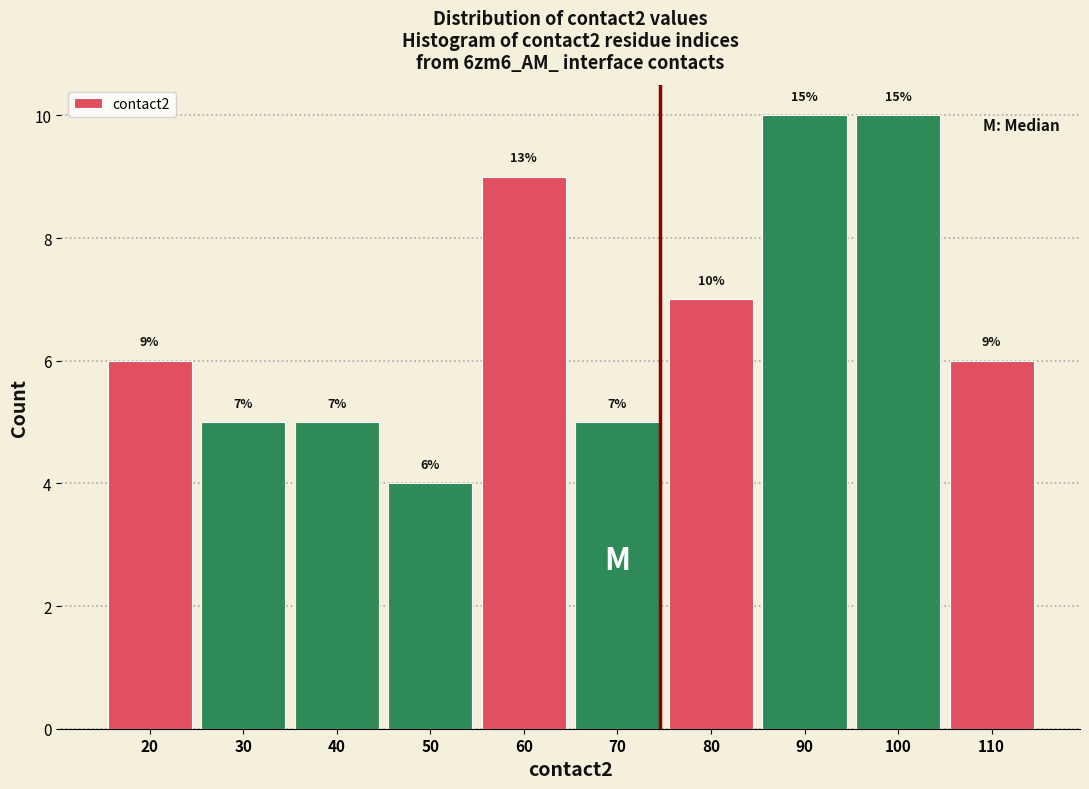

Reading left to right, list all the values displayed in this chart.

20=6	30=5	40=5	50=4	60=9	70=5	80=7	90=10	100=10	110=6